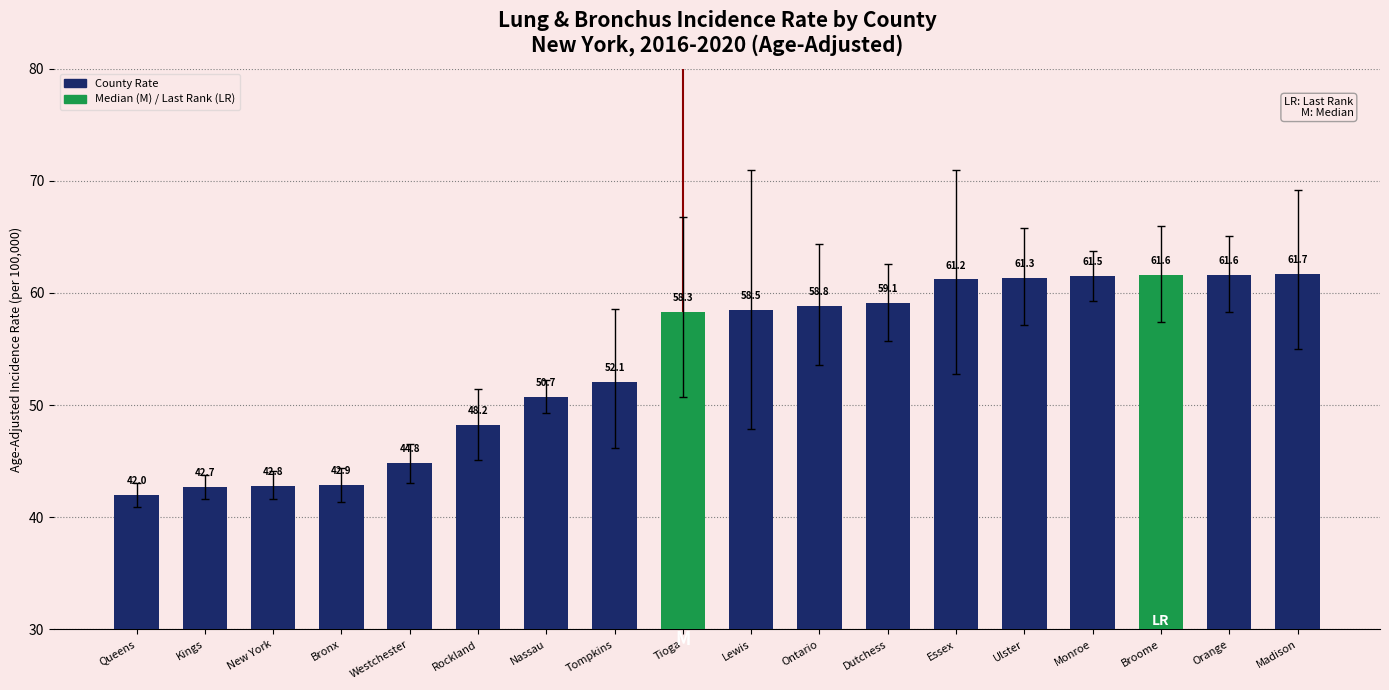

How many bars are there in total?

18